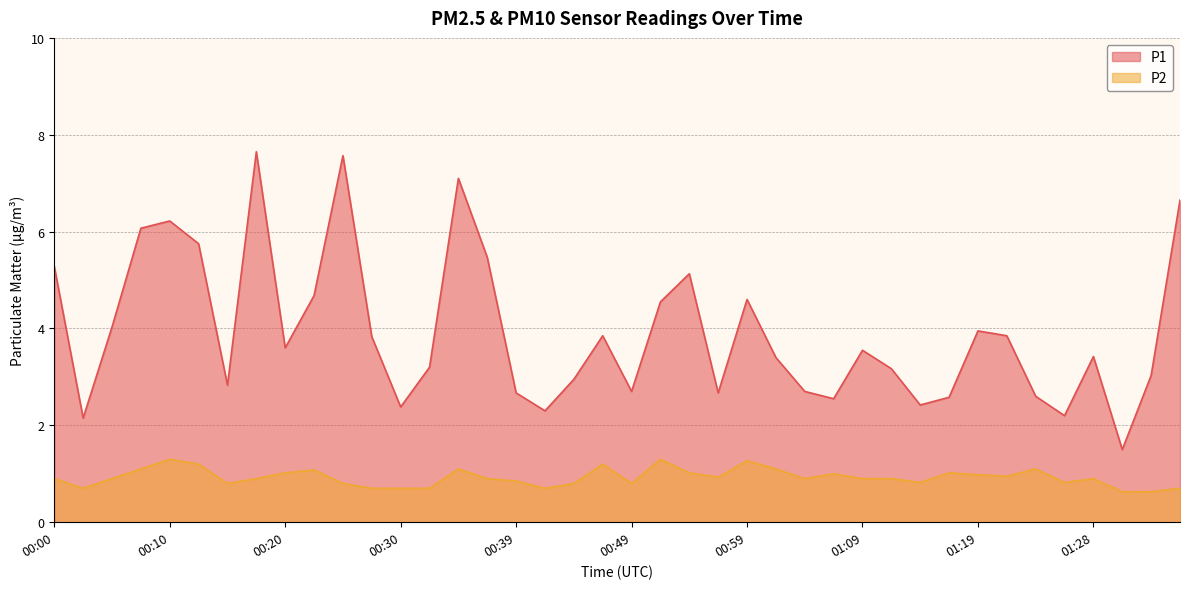

What is the sum of all P1 values?

156.8